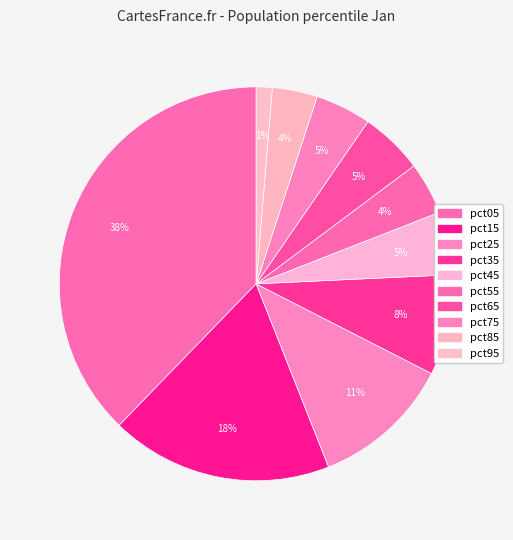

Which category has the biggest portion of the pie?

pct05